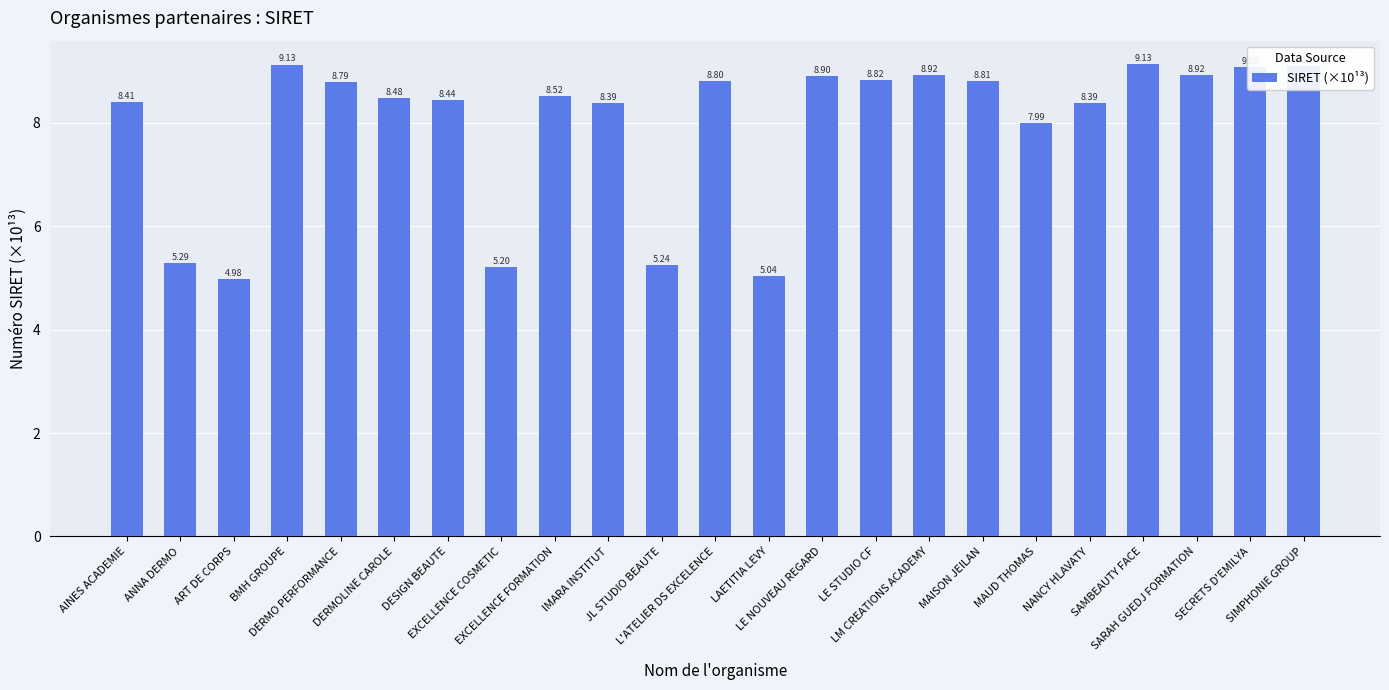

Which has a higher value, JL STUDIO BEAUTE or EXCELLENCE FORMATION?

EXCELLENCE FORMATION